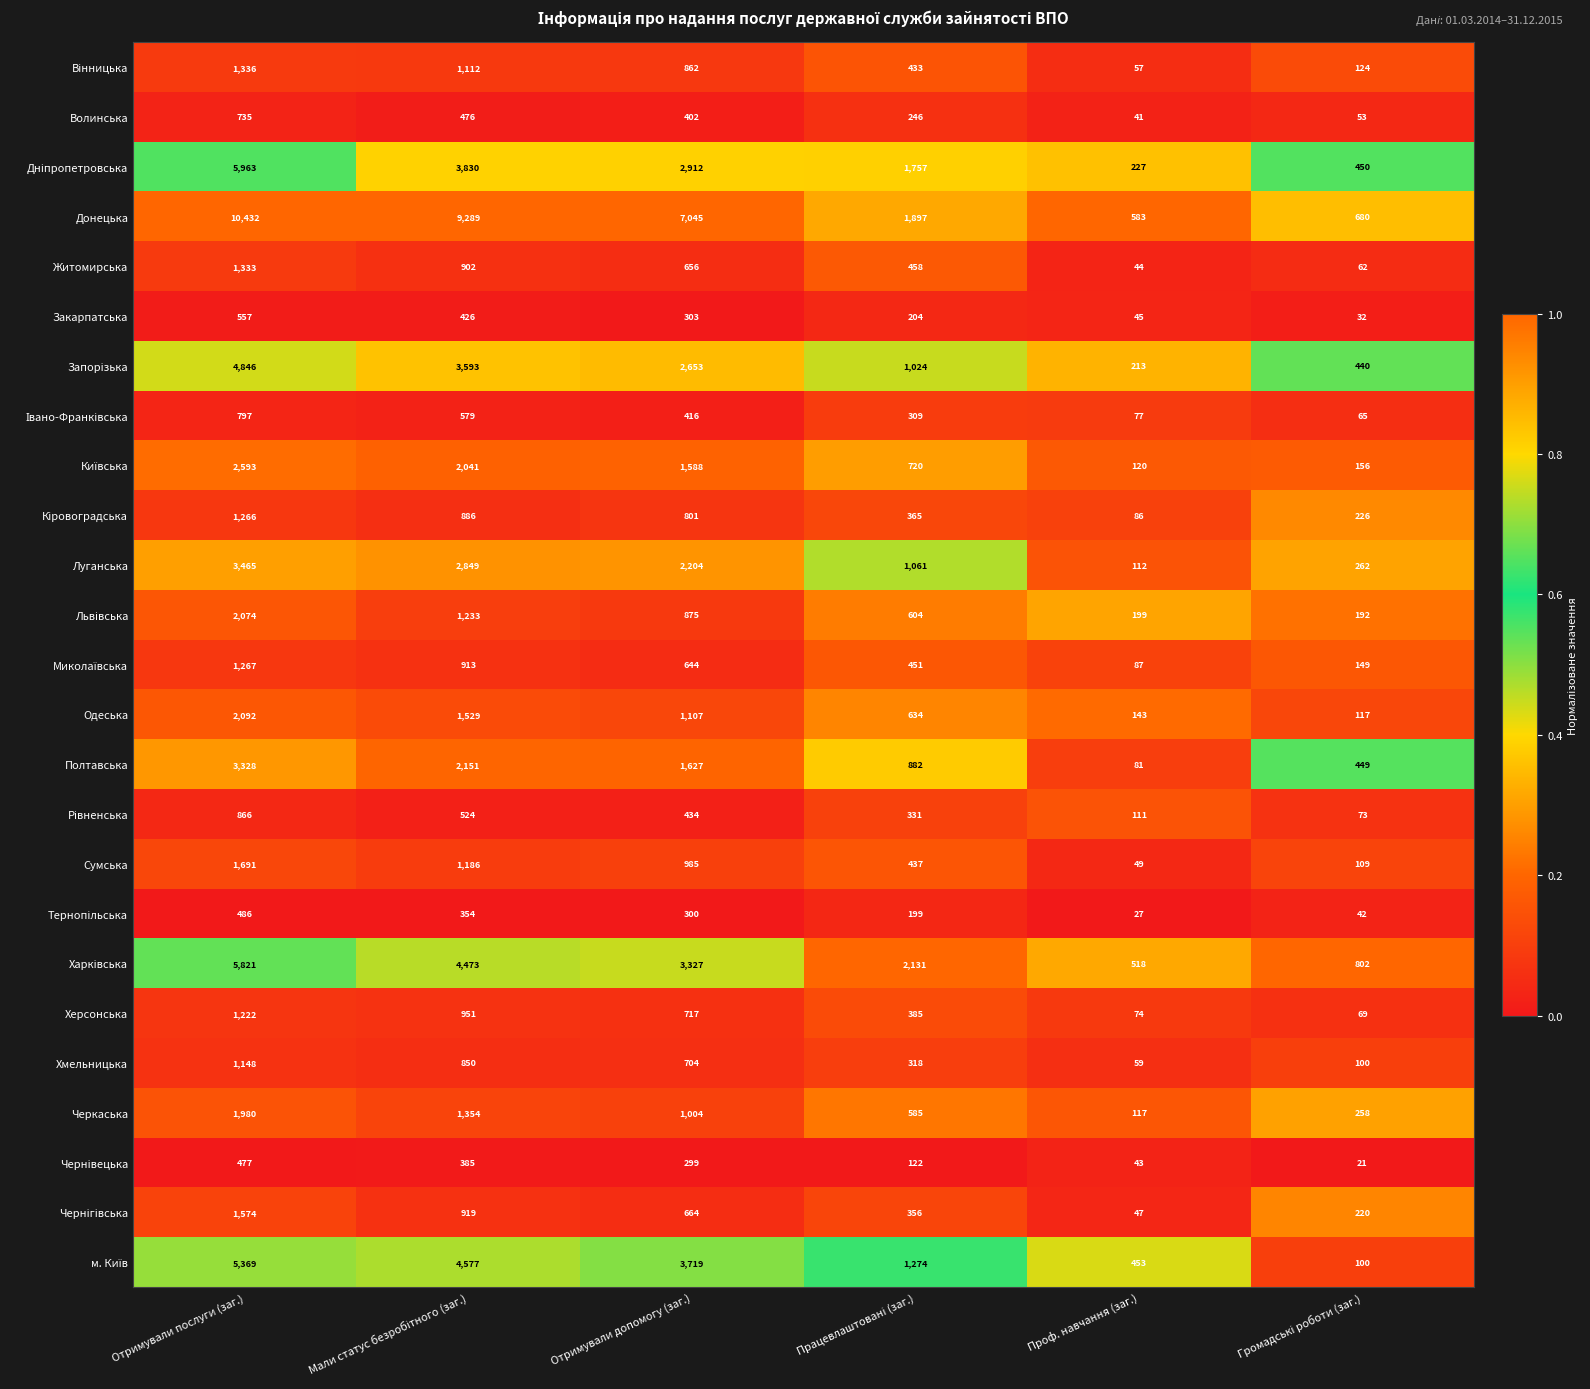

At which label is Закарпатська closest to 294?

Отримували допомогу (заг.)